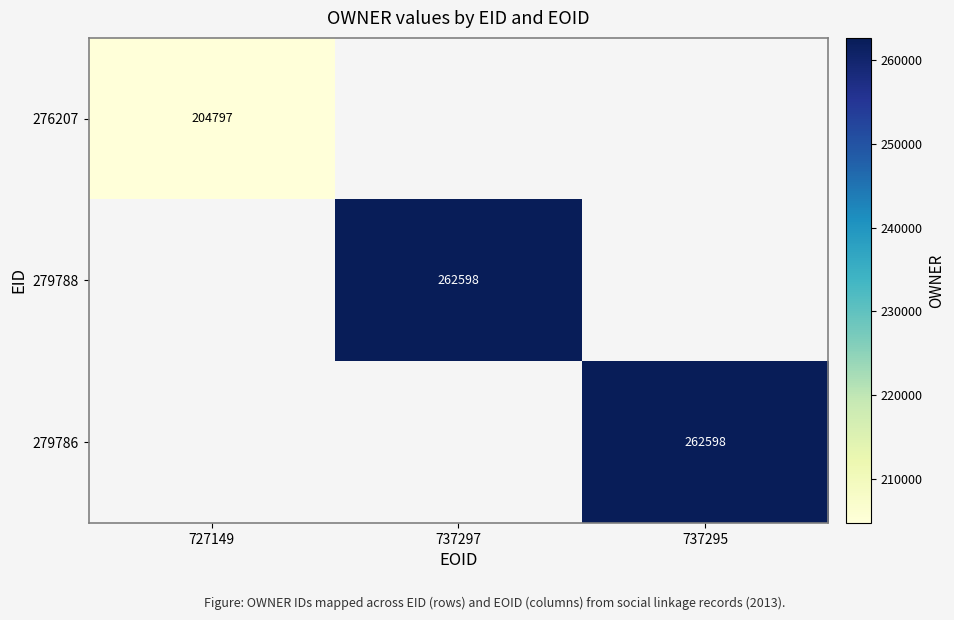

Is it true that 279786 equals 351703 at 737295?

False